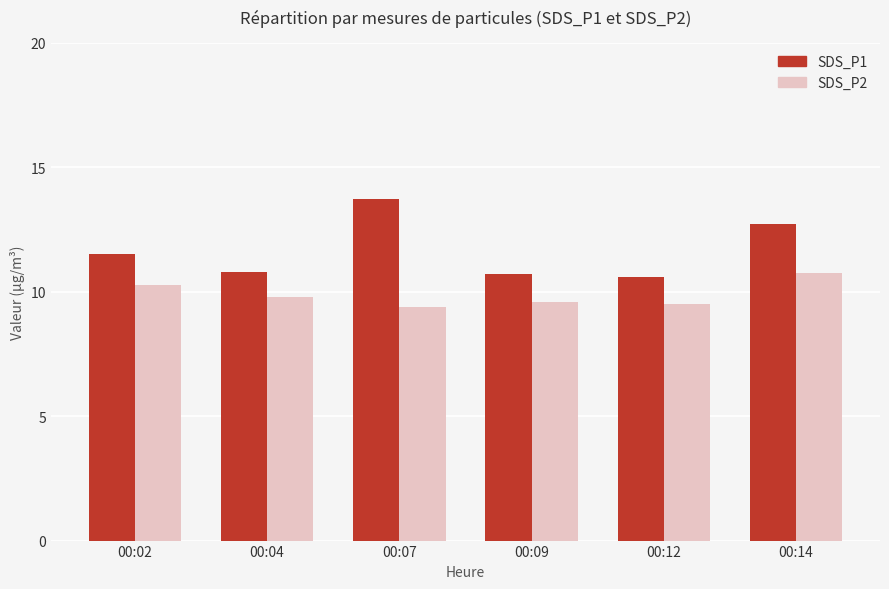

Which series has the largest range (max minus min)?

SDS_P1